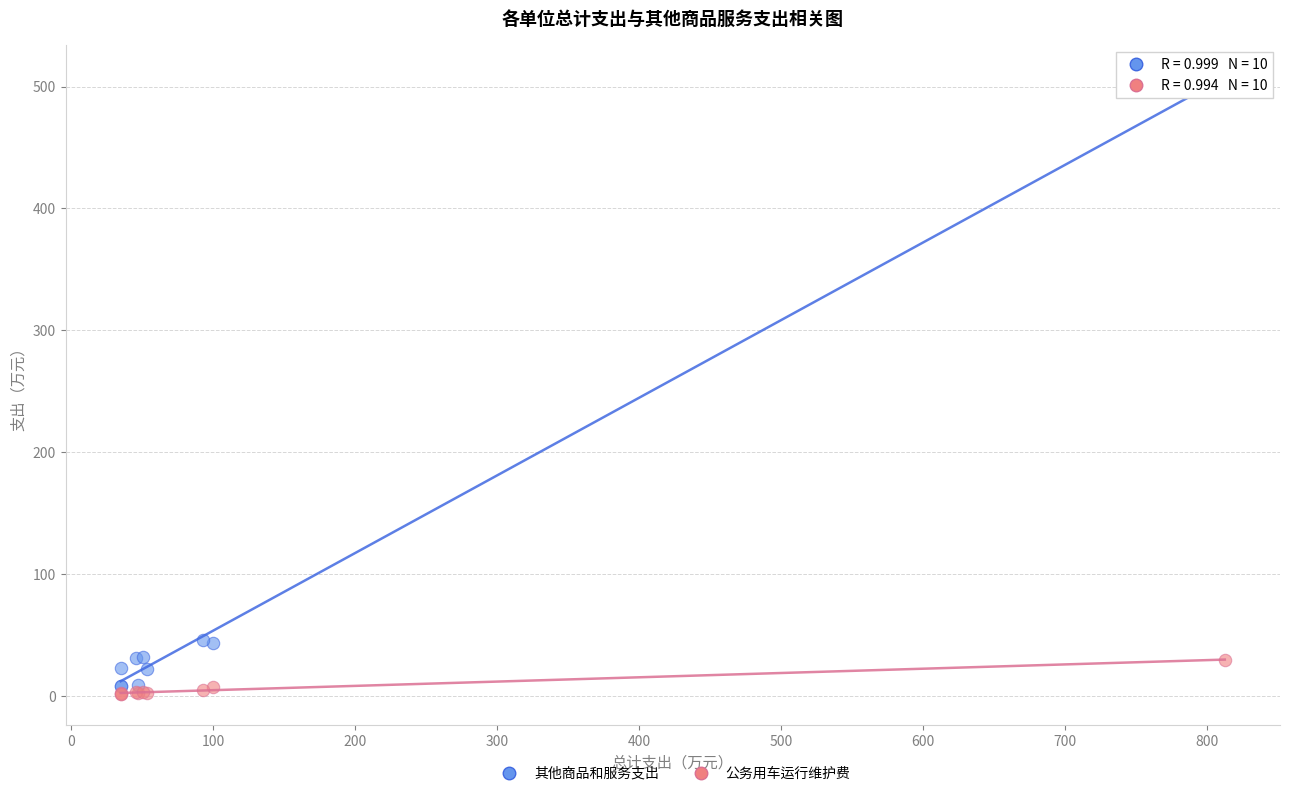

Which series reaches the maximum Y coordinate?

其他商品和服务支出